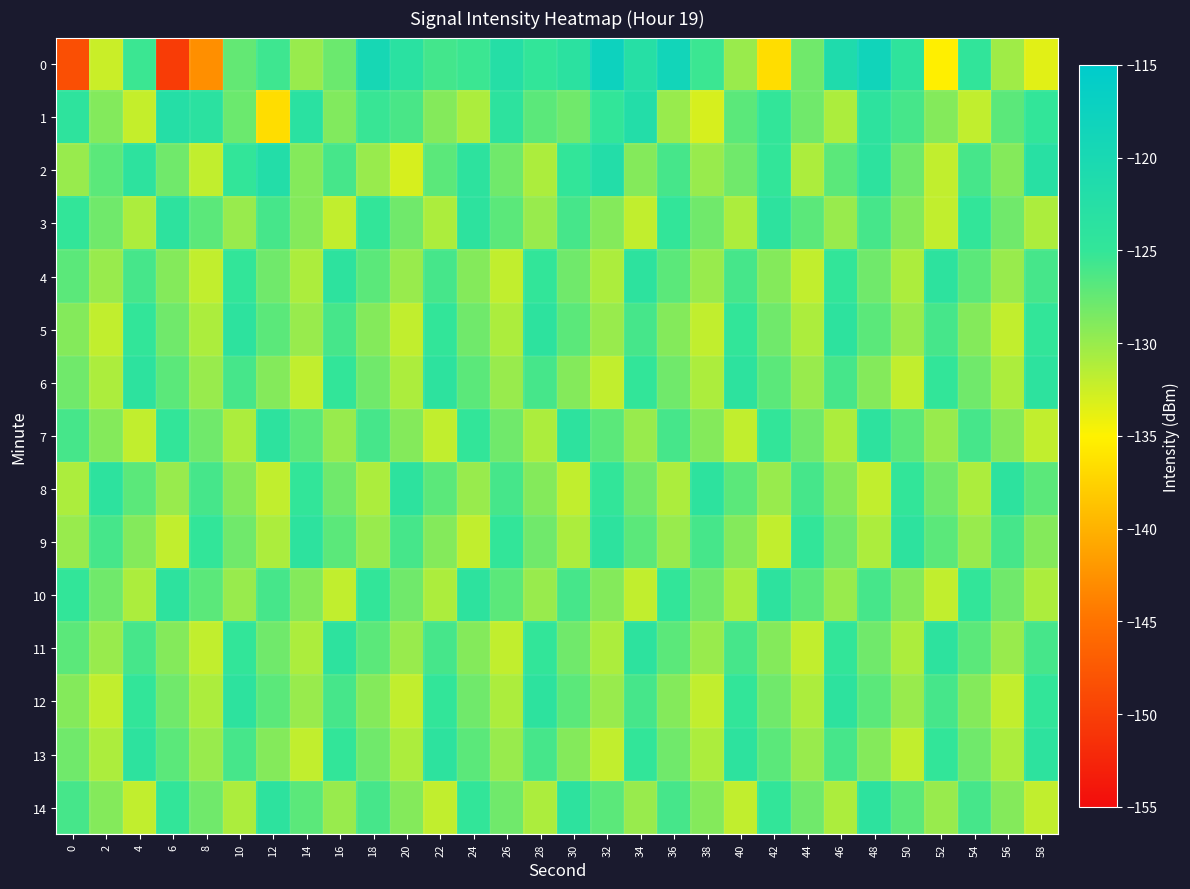

Between 24 and 40, which series saw the biggest shift?

3